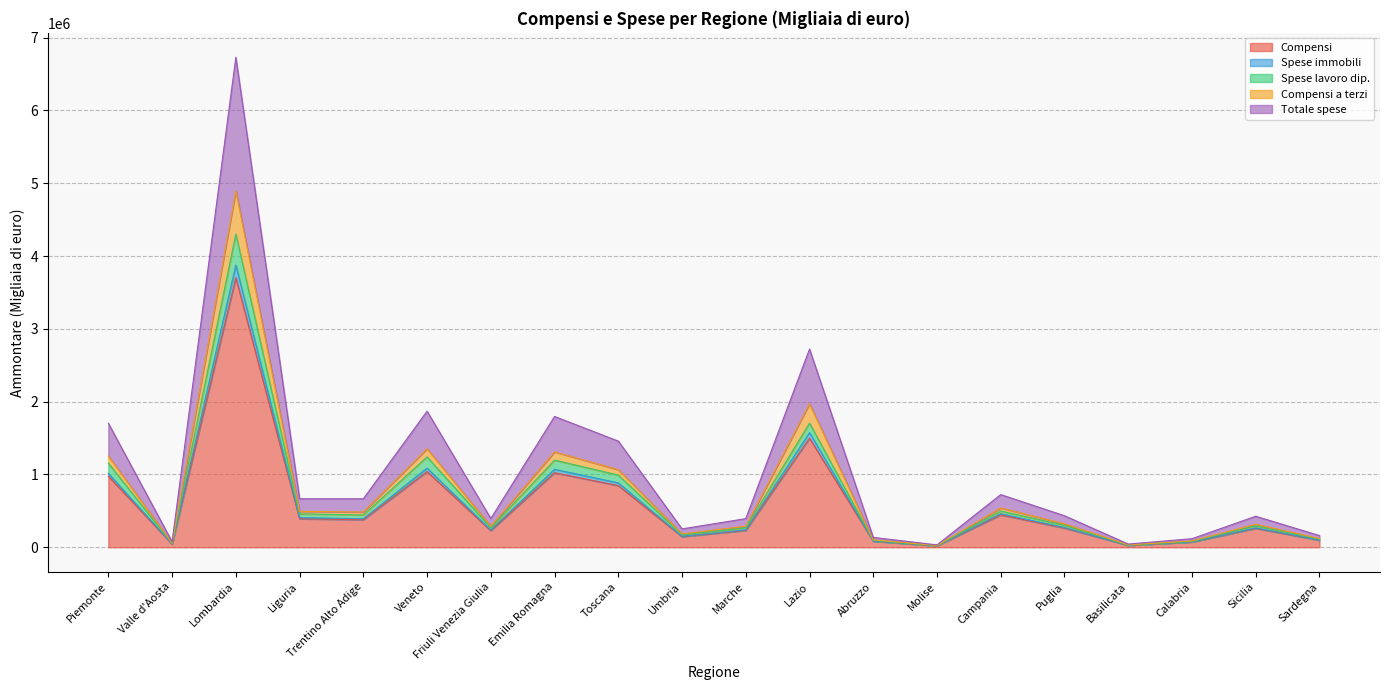

What is the highest value of the Compensi series?

3703547